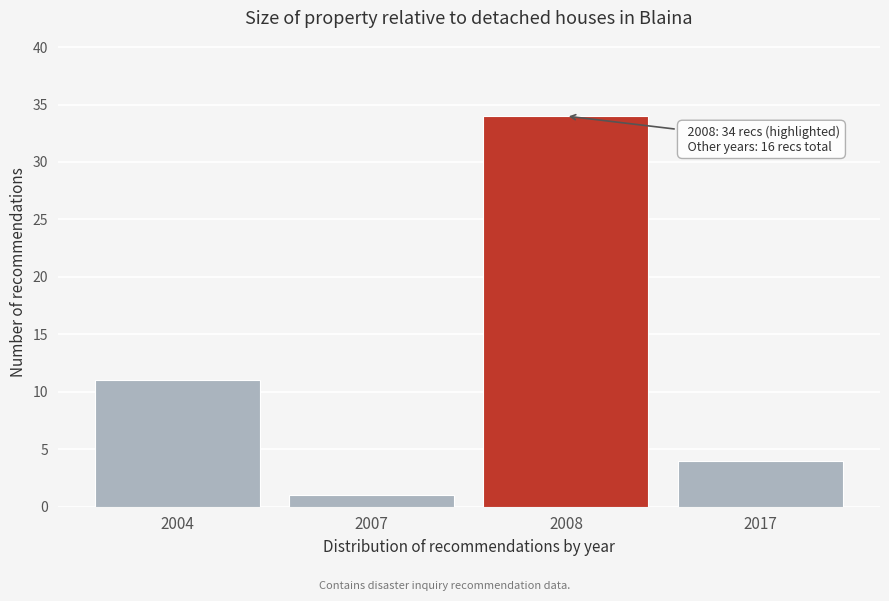

Reading left to right, list all the values displayed in this chart.

2004=11	2007=1	2008=34	2017=4